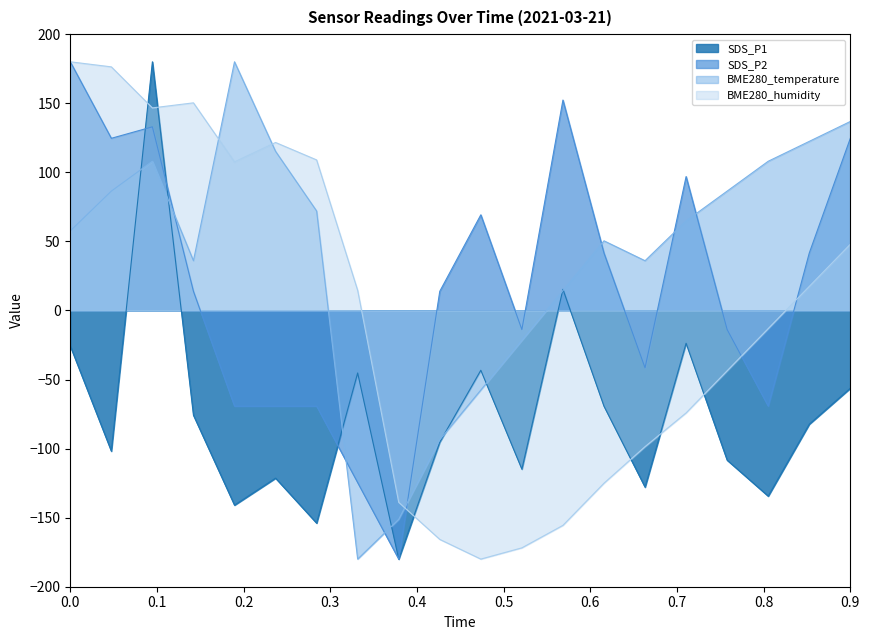

What is the maximum value shown in the chart?

180.0